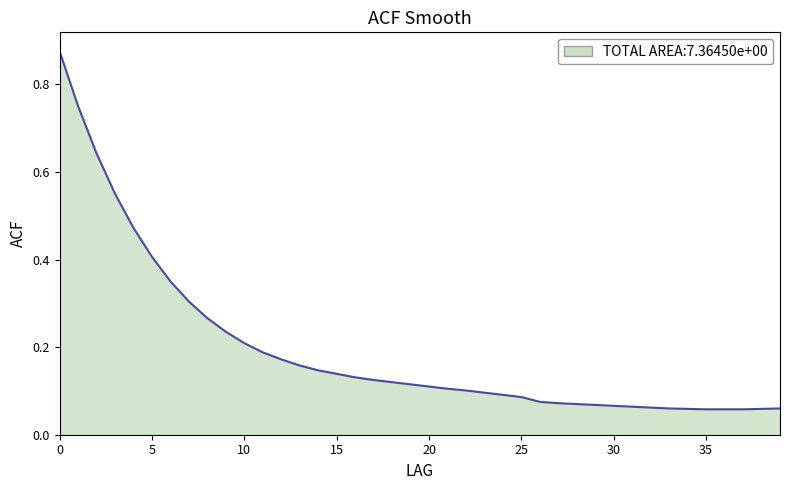

Which category has the lowest value across all series?

35